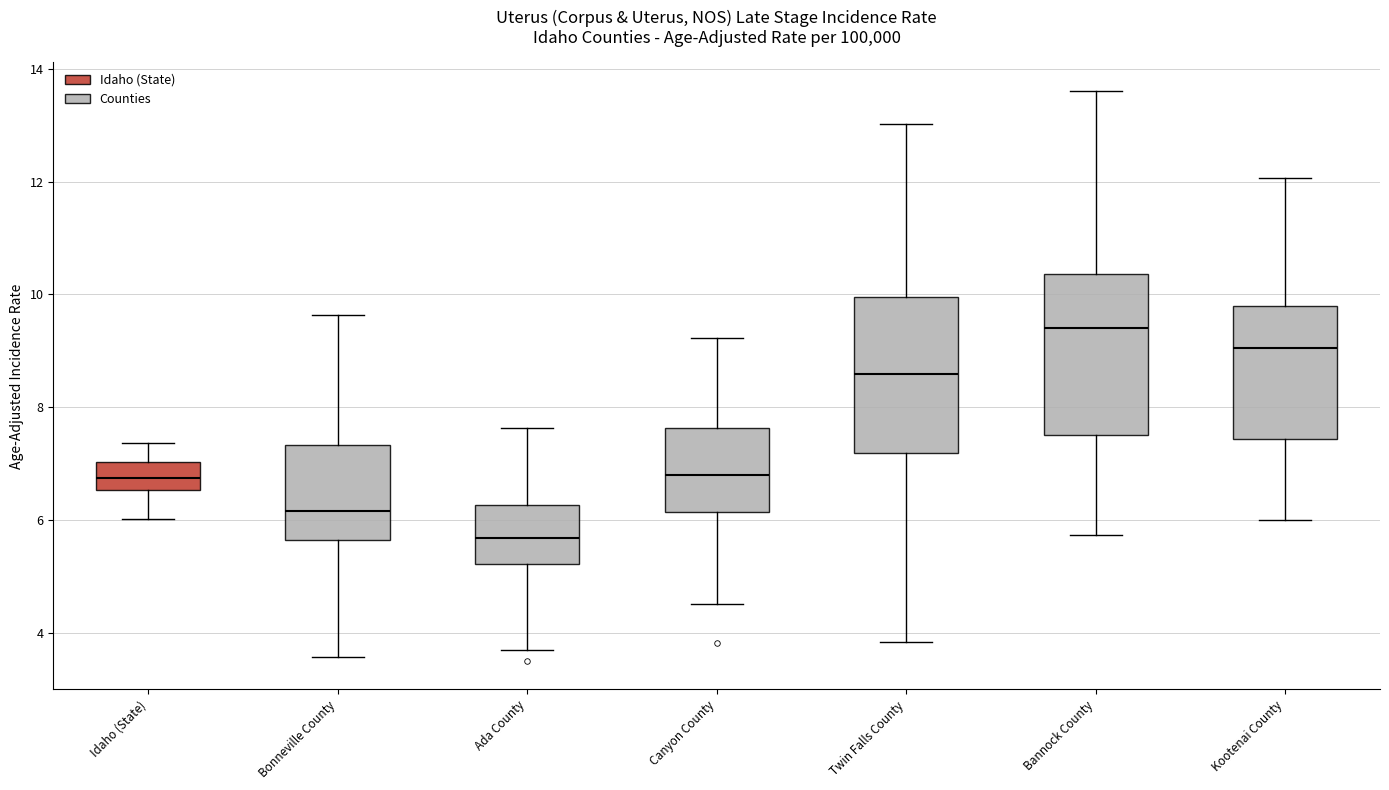

Reading left to right, read every box against the y-axis: the position of its median line, the range the box covers, and the ends of its whiskers. The values are not printed on the chart, so give them approximately, as read against the axis.

Idaho (State): median 6.8, box 6.6 to 7.0, whiskers 6.0 to 7.4
Bonneville County: median 6.2, box 5.6 to 7.4, whiskers 3.6 to 9.6
Ada County: median 5.6, box 5.2 to 6.2, whiskers 3.8 to 7.6
Canyon County: median 6.8, box 6.2 to 7.6, whiskers 4.6 to 9.2
Twin Falls County: median 8.6, box 7.2 to 10.0, whiskers 3.8 to 13.0
Bannock County: median 9.4, box 7.6 to 10.4, whiskers 5.8 to 13.6
Kootenai County: median 9.0, box 7.4 to 9.8, whiskers 6.0 to 12.0